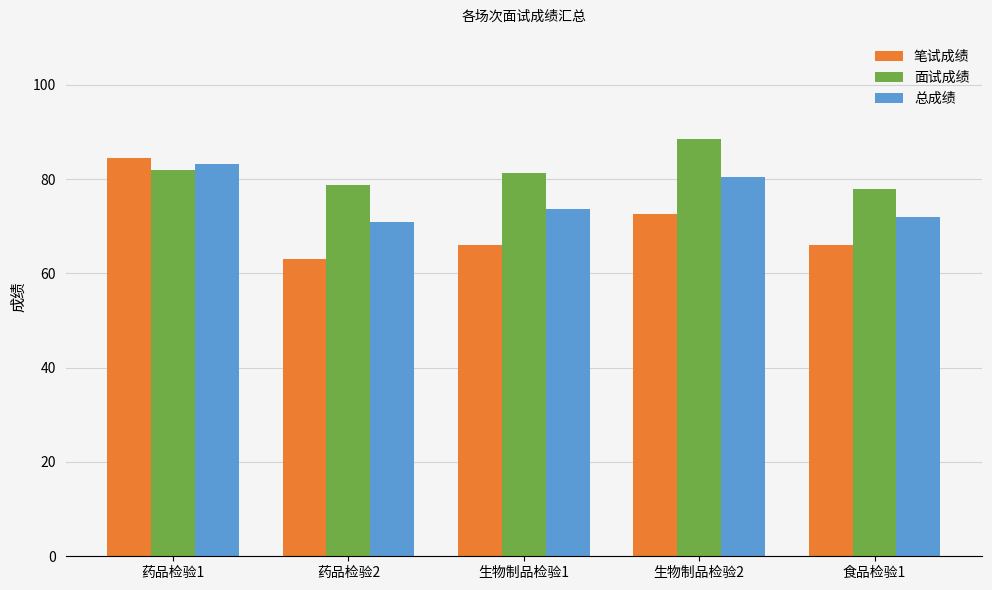

Rank the categories by 总成绩 value from highest to lowest.

药品检验1, 生物制品检验2, 生物制品检验1, 食品检验1, 药品检验2